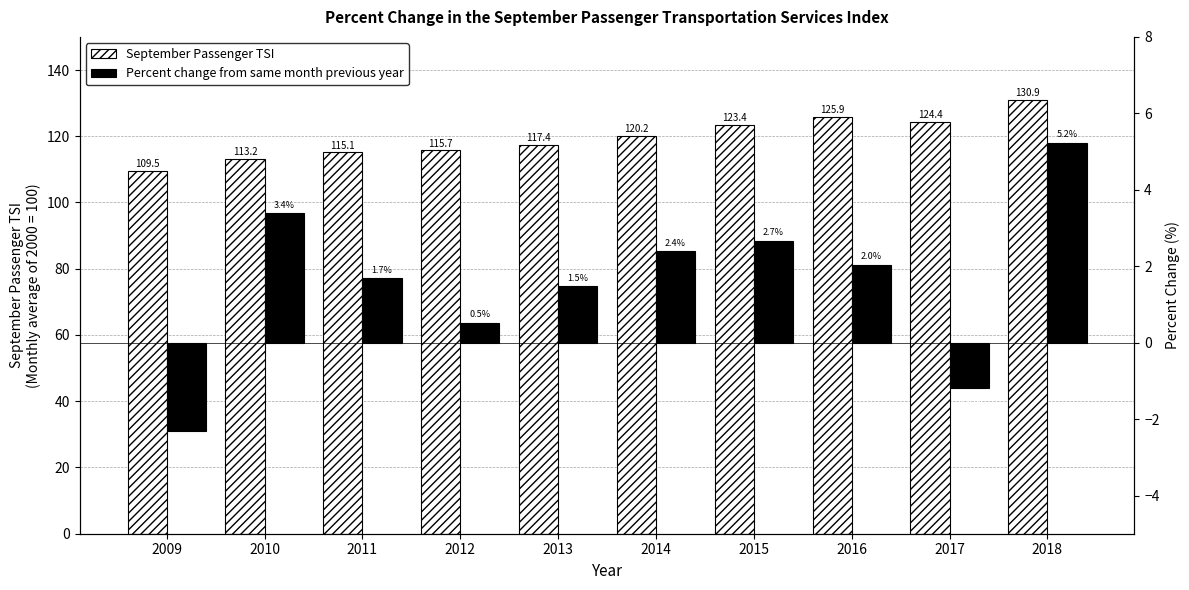

Which series has the largest total across all categories?

September Passenger TSI